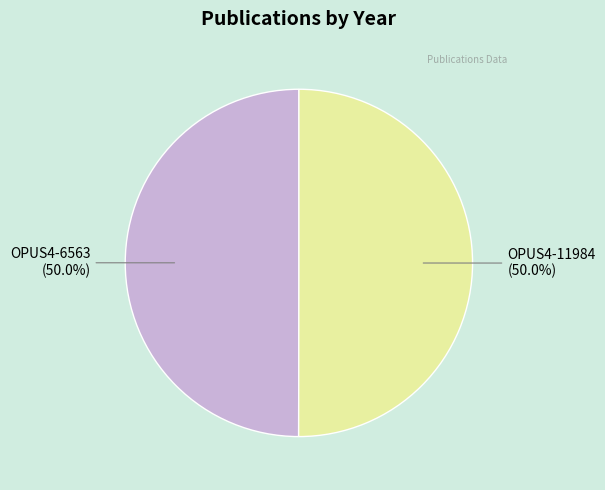

To the nearest percent, what percentage of the pie is OPUS4-6563?

50%